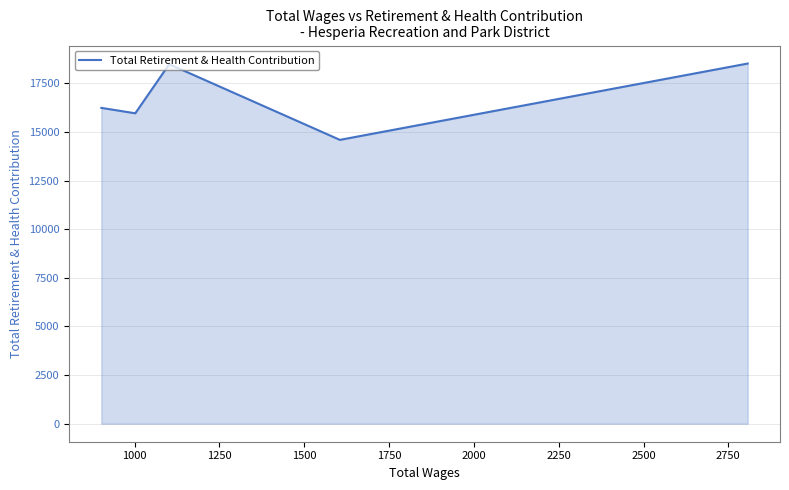

What is the average value?

16763